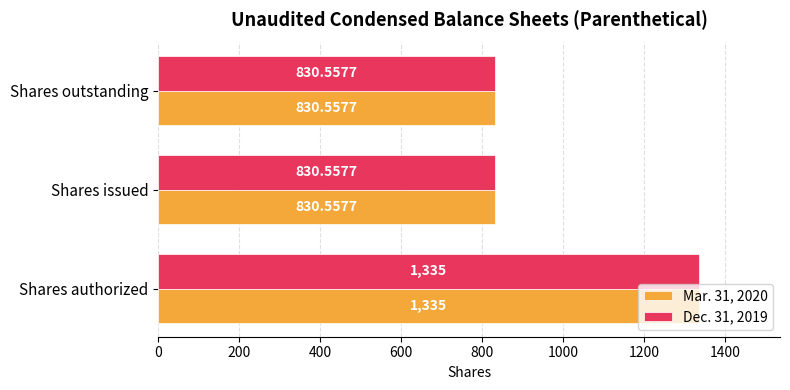

What is the difference between the maximum and minimum values in the Dec. 31, 2019 series?

504.4